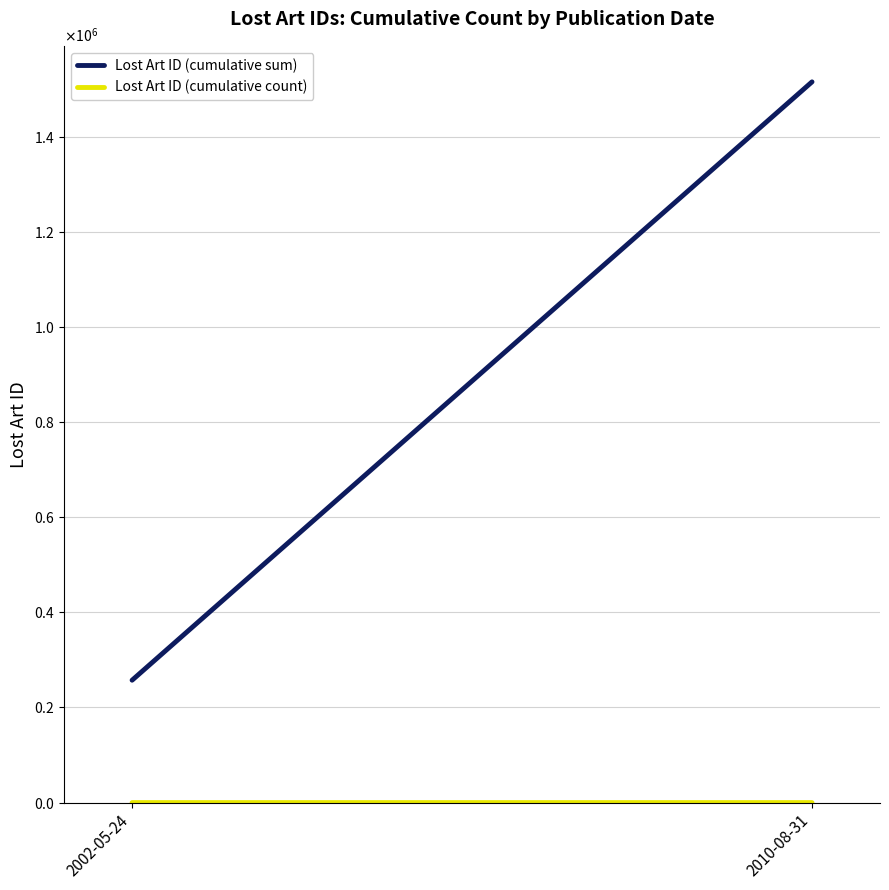

What is the difference between the Lost Art ID (cumulative count) values at 2010-08-31 and 2002-05-24?

3